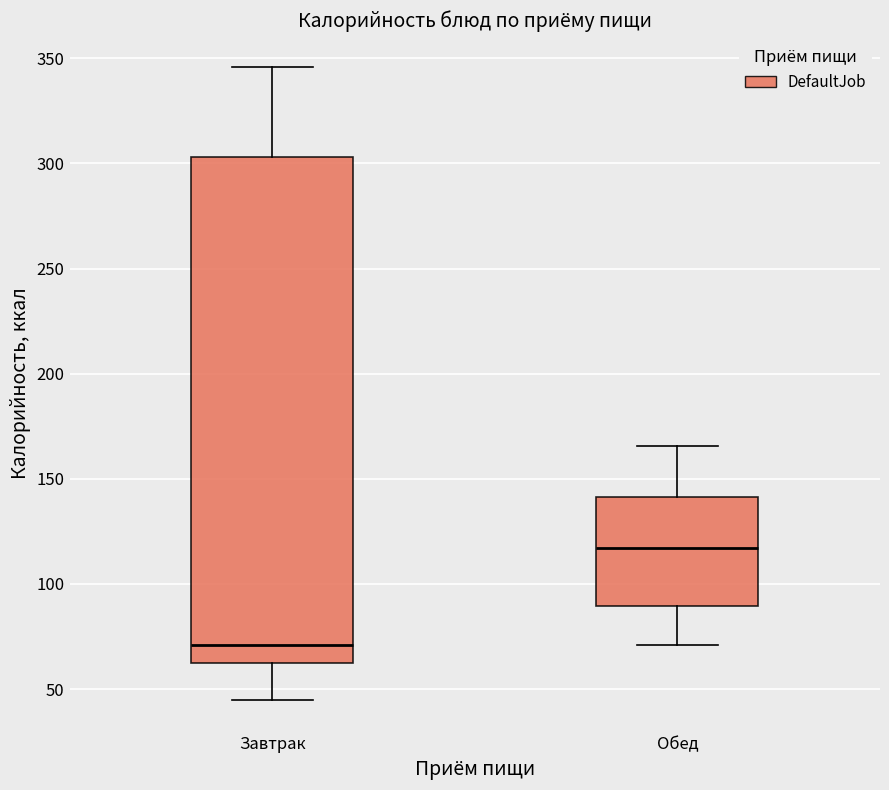

Reading left to right, read every box against the y-axis: the position of its median line, the range the box covers, and the ends of its whiskers. The values are not printed on the chart, so give them approximately, as read against the axis.

Завтрак: median 70, box 65 to 305, whiskers 45 to 345
Обед: median 115, box 90 to 140, whiskers 70 to 165